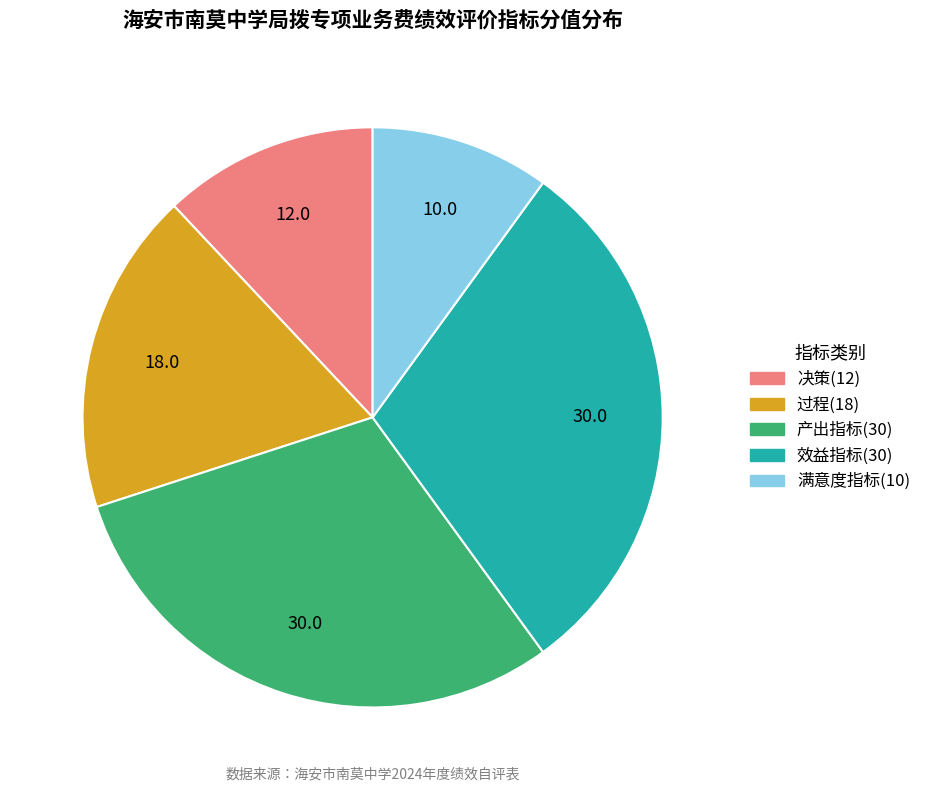

Is it true that 效益指标(30) is 30% of the pie?

True